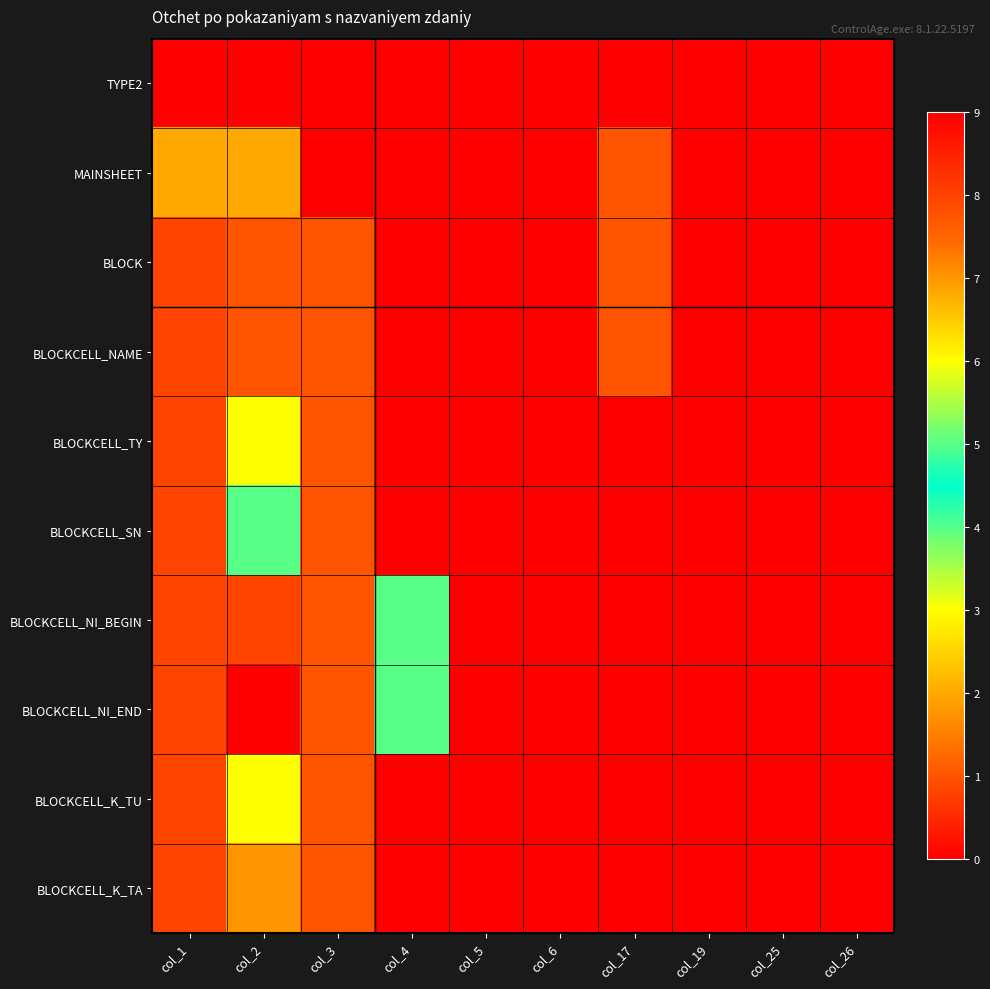

Reading left to right, extract all data points from this chart.

TYPE2: col_1=0	col_2=0	col_3=0	col_4=0	col_5=0	col_6=0	col_17=0	col_19=0	col_25=0	col_26=0
MAINSHEET: col_1=2	col_2=2	col_3=0	col_4=0	col_5=0	col_6=0	col_17=1	col_19=0	col_25=0	col_26=0
BLOCK: col_1=8	col_2=1	col_3=1	col_4=0	col_5=0	col_6=0	col_17=1	col_19=0	col_25=0	col_26=0
BLOCKCELL_NAME: col_1=8	col_2=1	col_3=1	col_4=0	col_5=0	col_6=0	col_17=1	col_19=0	col_25=0	col_26=0
BLOCKCELL_TY: col_1=8	col_2=3	col_3=1	col_4=0	col_5=0	col_6=0	col_17=0	col_19=0	col_25=0	col_26=0
BLOCKCELL_SN: col_1=8	col_2=4	col_3=1	col_4=0	col_5=0	col_6=0	col_17=0	col_19=0	col_25=0	col_26=0
BLOCKCELL_NI_BEGIN: col_1=8	col_2=8	col_3=1	col_4=4	col_5=0	col_6=0	col_17=0	col_19=0	col_25=0	col_26=0
BLOCKCELL_NI_END: col_1=8	col_2=9	col_3=1	col_4=4	col_5=0	col_6=0	col_17=0	col_19=0	col_25=0	col_26=0
BLOCKCELL_K_TU: col_1=8	col_2=6	col_3=1	col_4=0	col_5=0	col_6=0	col_17=0	col_19=0	col_25=0	col_26=0
BLOCKCELL_K_TA: col_1=8	col_2=7	col_3=1	col_4=0	col_5=0	col_6=0	col_17=0	col_19=0	col_25=0	col_26=0